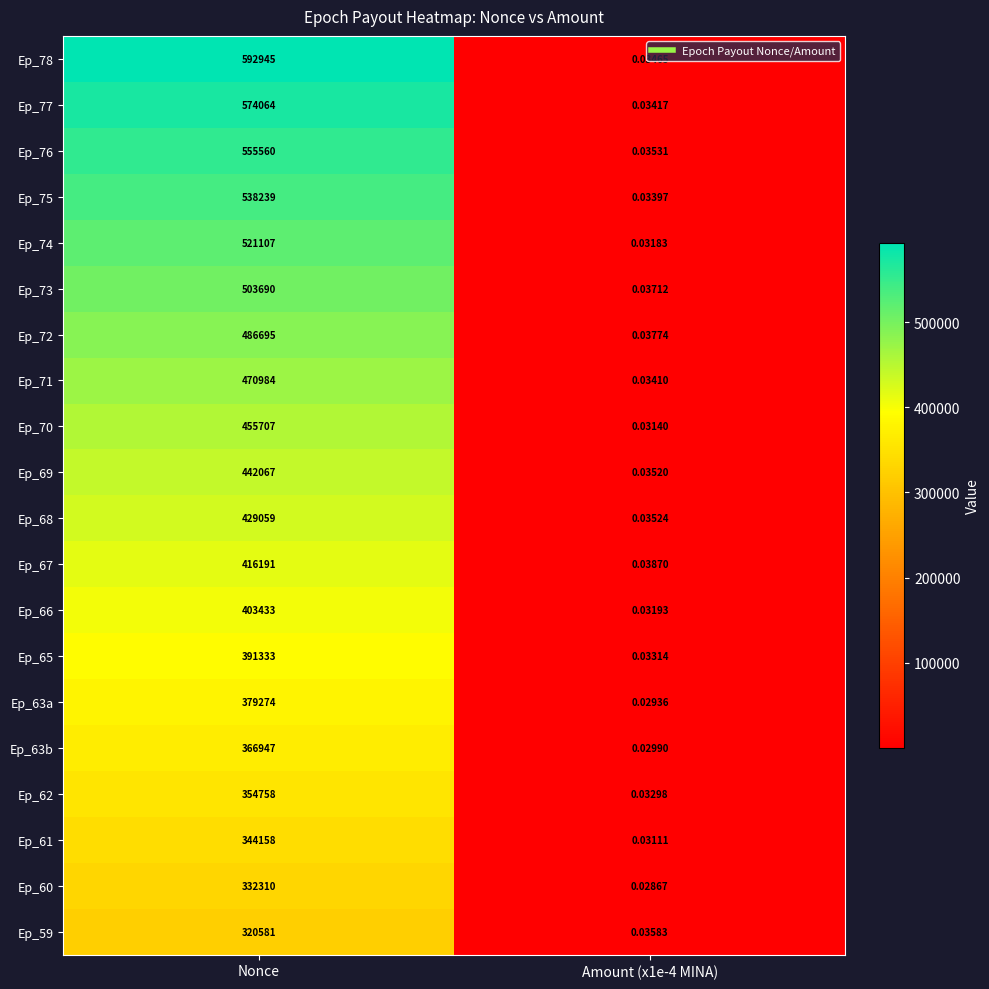

Which series has the largest total across all categories?

Ep_78